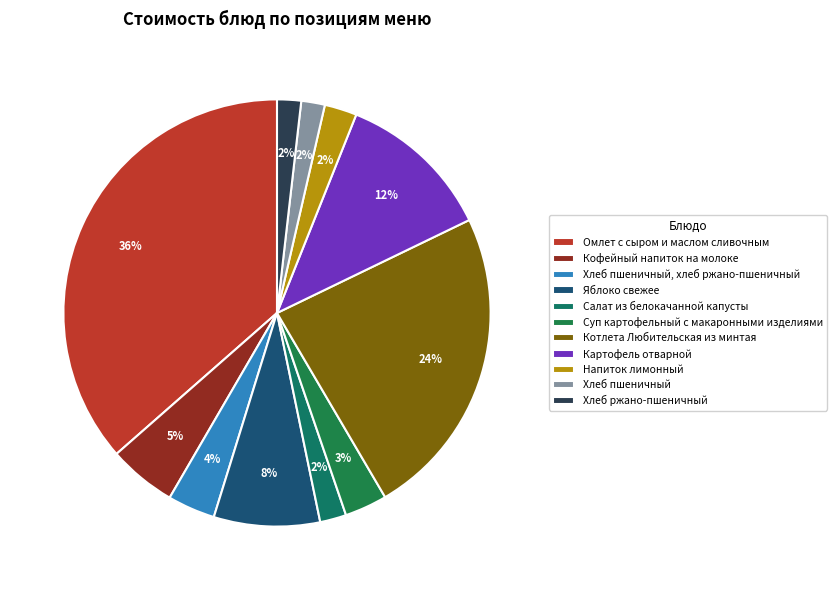

Do Яблоко свежее and Омлет с сыром и маслом сливочным together represent more than half of the pie?

No